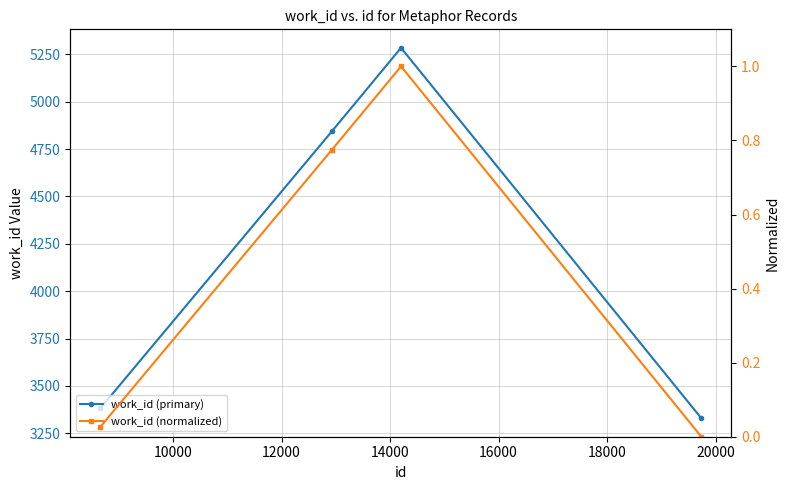

Reading right to left, extract all data points from this chart.

work_id (primary): 3330.0	5284.0	4844.0	3382.0
work_id (normalized): 0.0	1.0	0.8	0.0